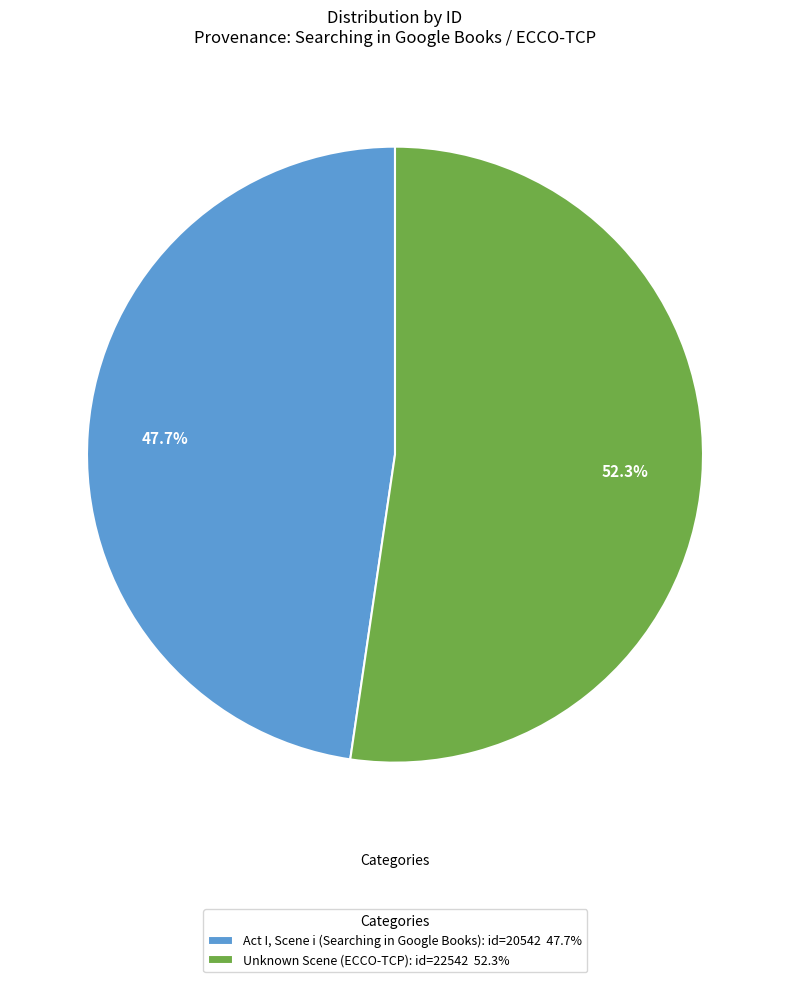

Which has a higher value, Act I, Scene i (Searching in Google Books): id=20542 47.7% or Unknown Scene (ECCO-TCP): id=22542 52.3%?

Unknown Scene (ECCO-TCP): id=22542 52.3%